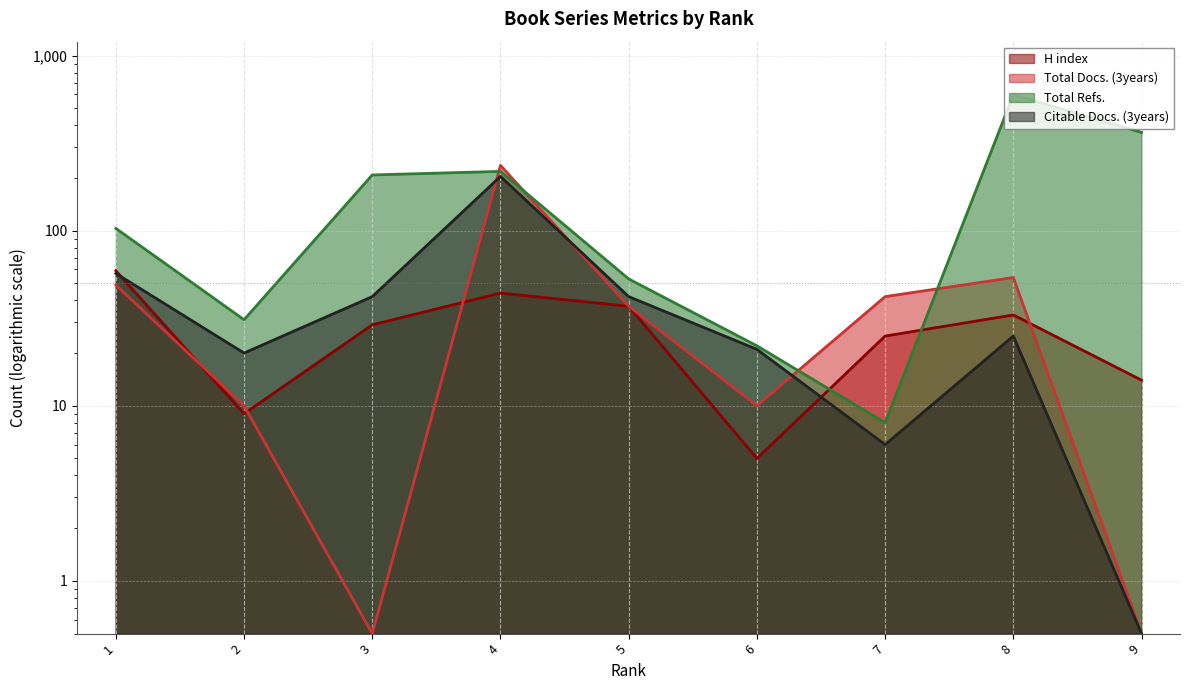

The H index series shows 5.0 at 6. True or false?

True